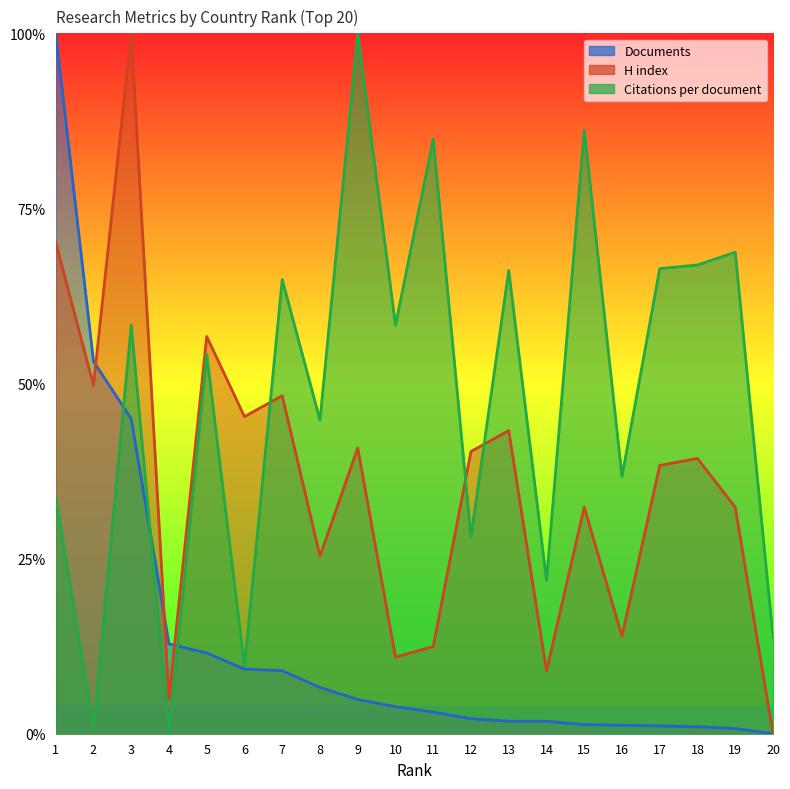

Which category has the highest value in the Citations per document series?

9